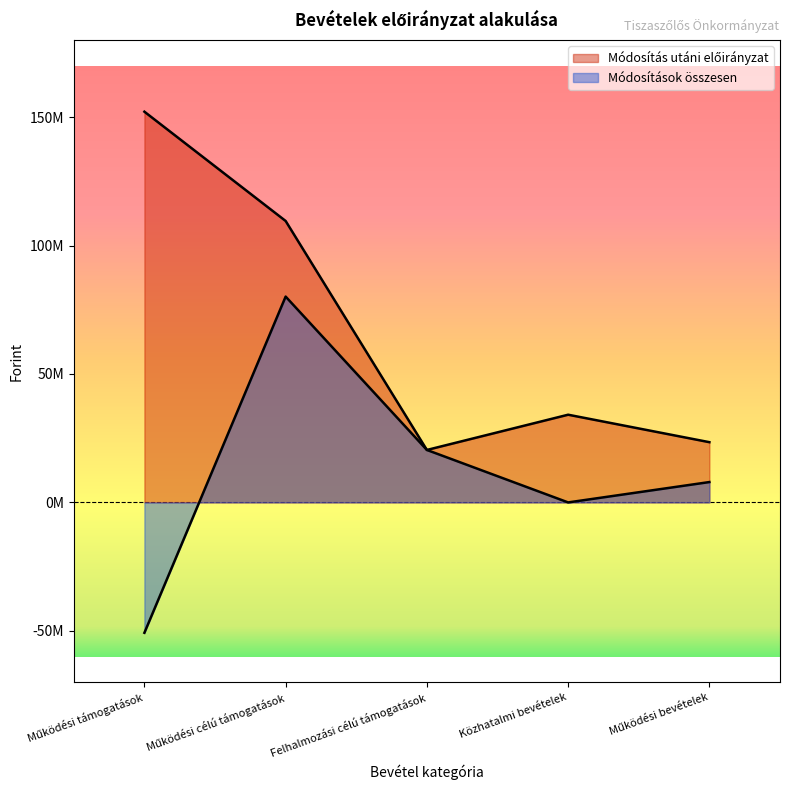

Reading left to right, what are all the values shown in this chart?

Módosítások összesen: -50752998	80124075	20420374	0	7924418
Módosítás utáni előirányzat: 152092627	109552810	20420374	34140000	23447780